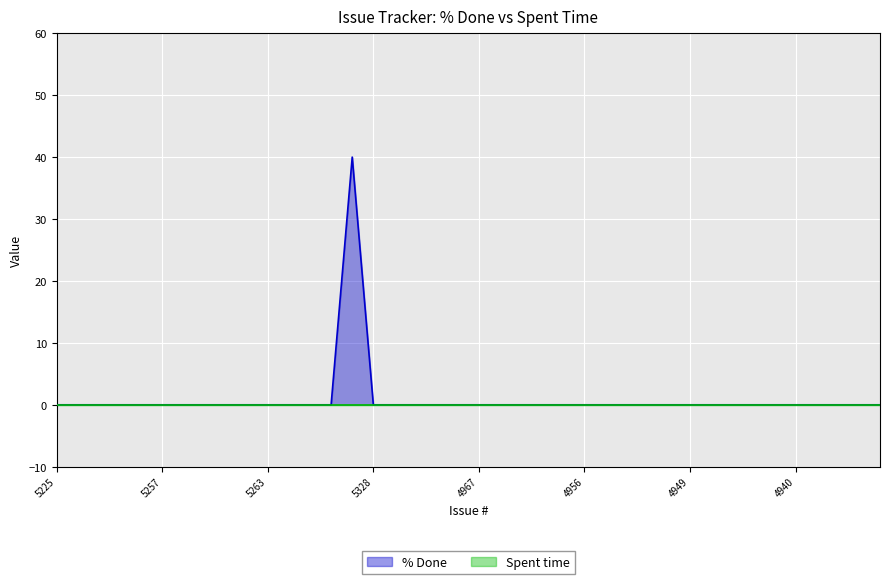

In % Done, how many points are higher than both neighbors (excluding endpoints)?

1